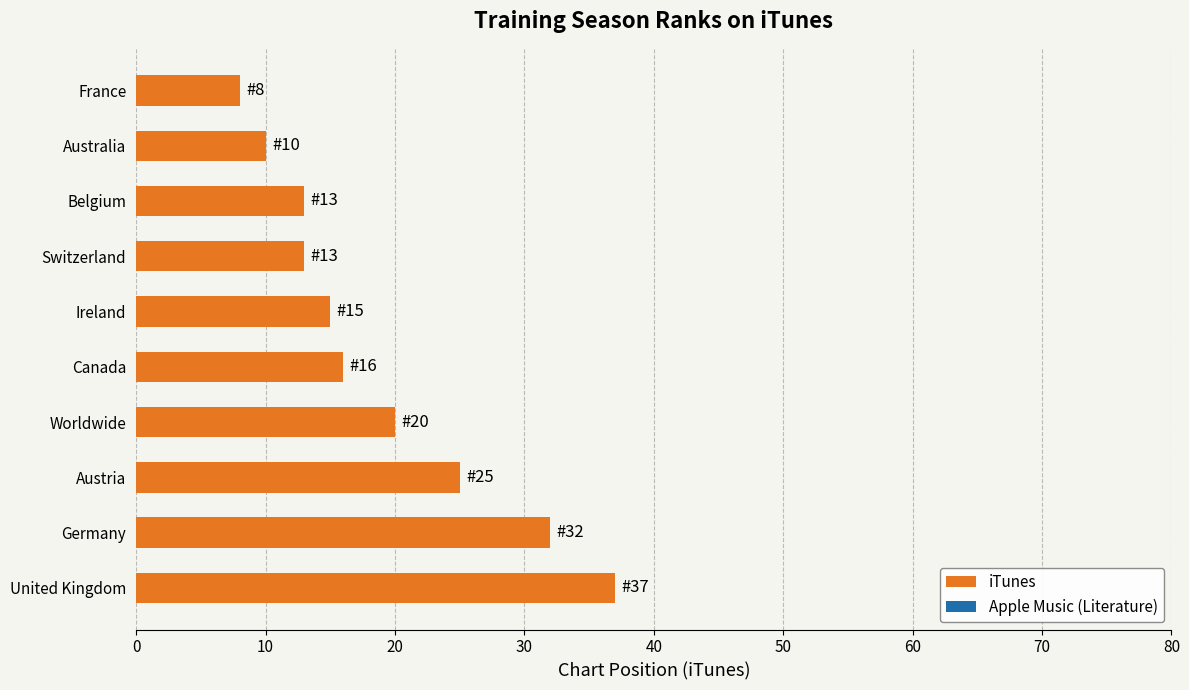

Which has a higher value, Switzerland or United Kingdom?

United Kingdom